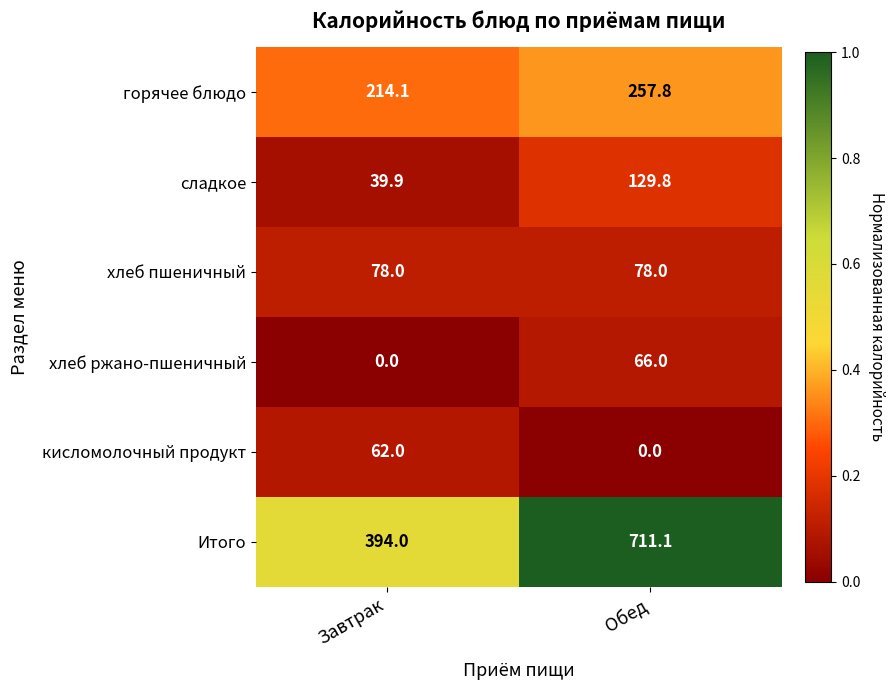

Is it true that сладкое equals 39.9 at Завтрак?

True